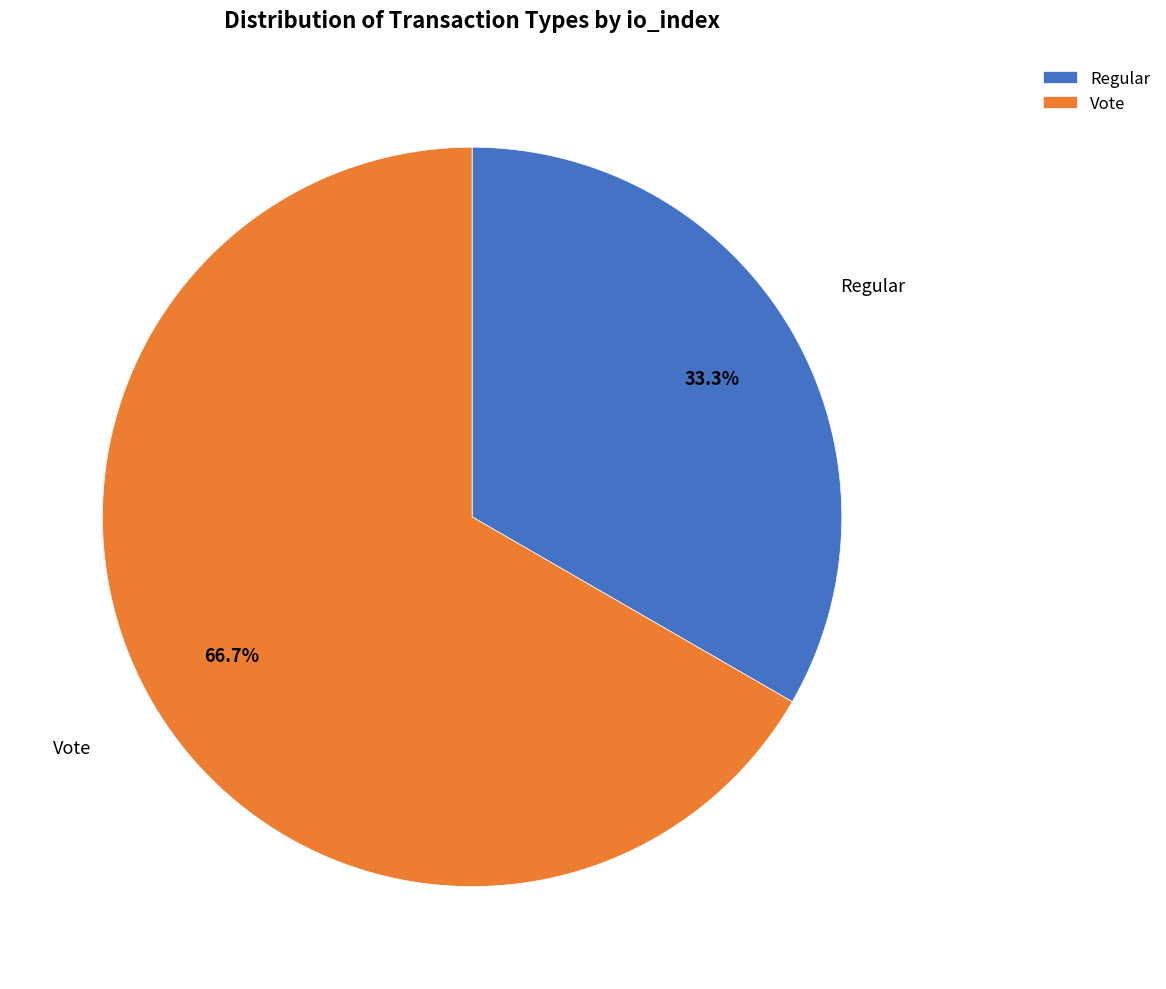

Combined, do Regular and Vote account for over 50%?

Yes